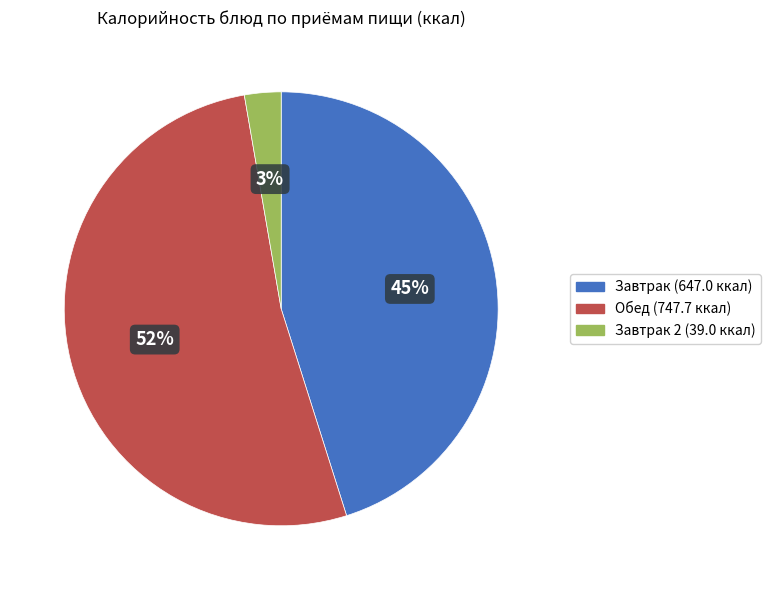

To the nearest percent, what is the difference between the largest and smallest slice percentages?

49%